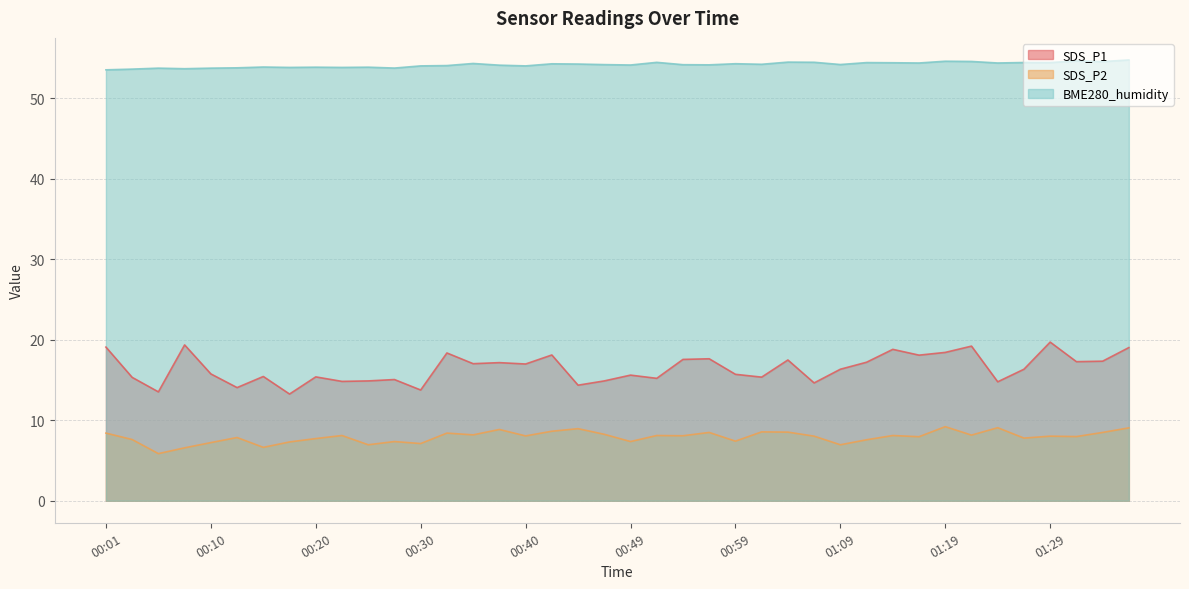

What is the label of the 16th point from the right?

00:59